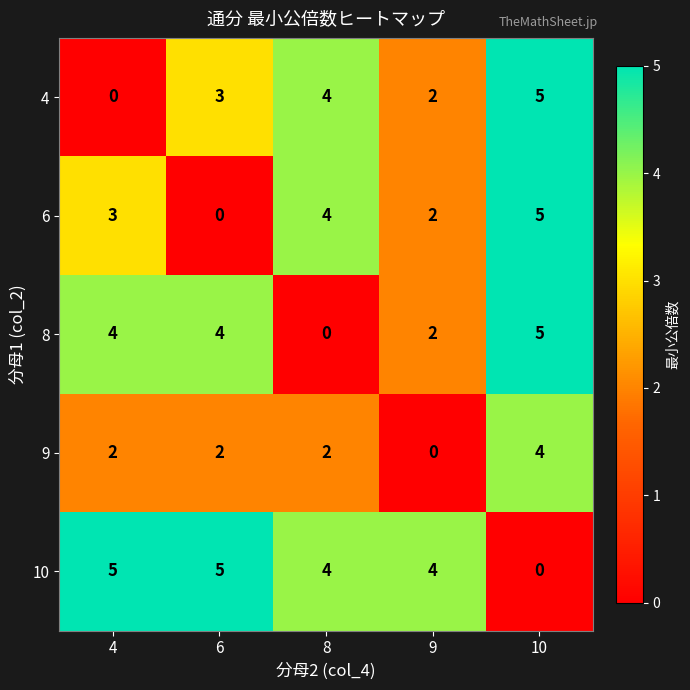

What is the spread (max minus min) of values at 10?

5